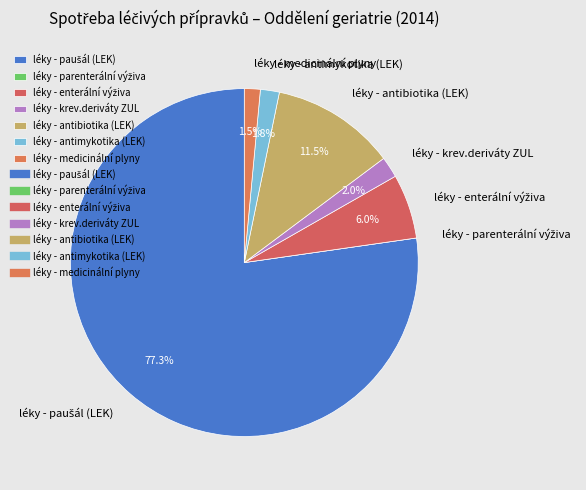

Is it true that léky - antimykotika (LEK) is 2% of the pie?

True